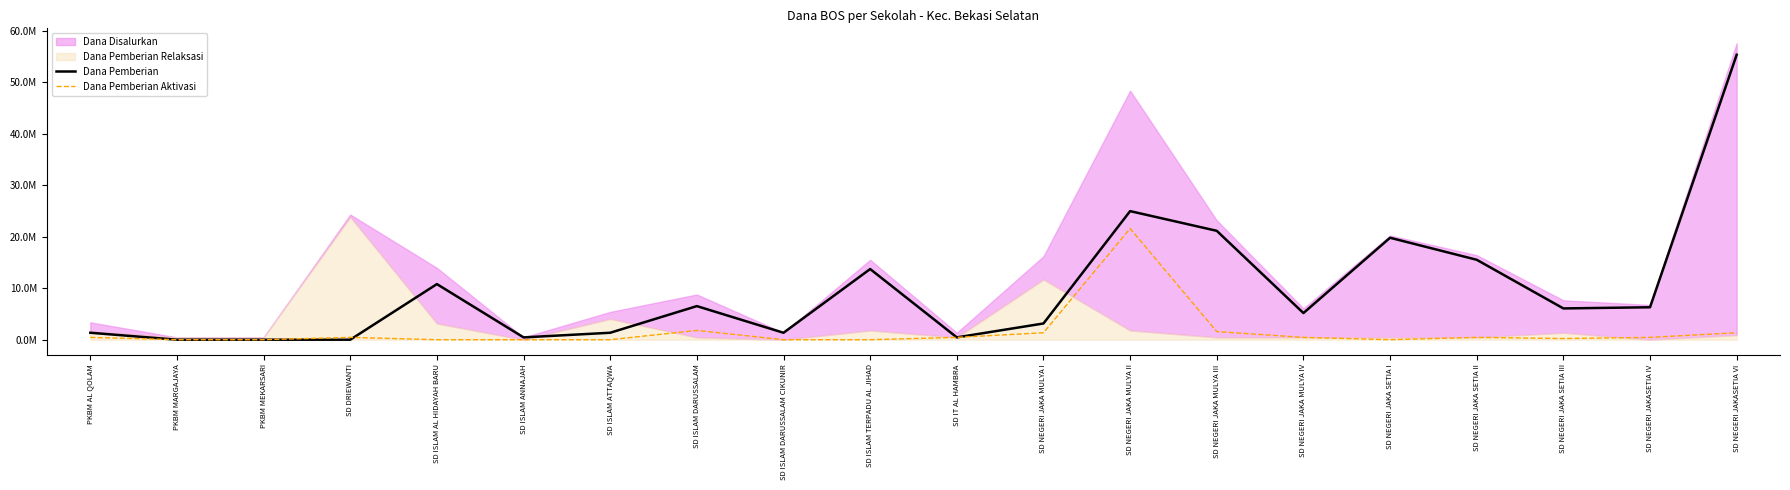

Which category has the lowest value across all series?

PKBM MARGAJAYA